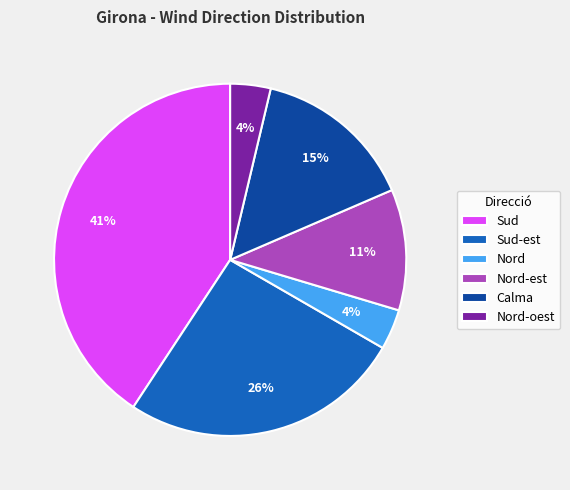

Is there a majority slice in this chart?

No